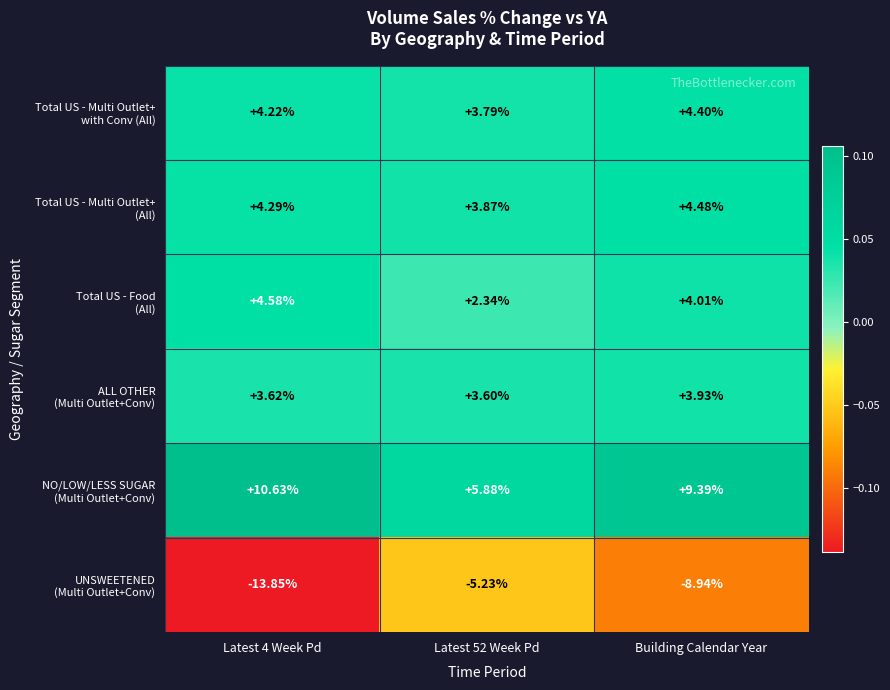

At which category is the sum across all series the highest?

Building Calendar Year